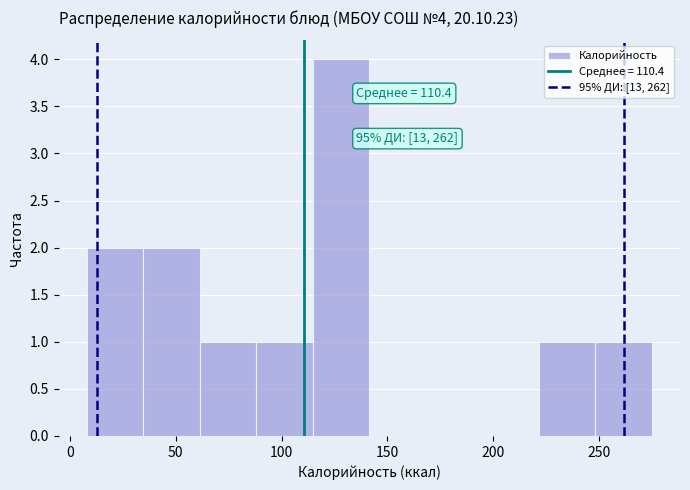

Over which range of the x-axis is the bar tallest?

115 to 140